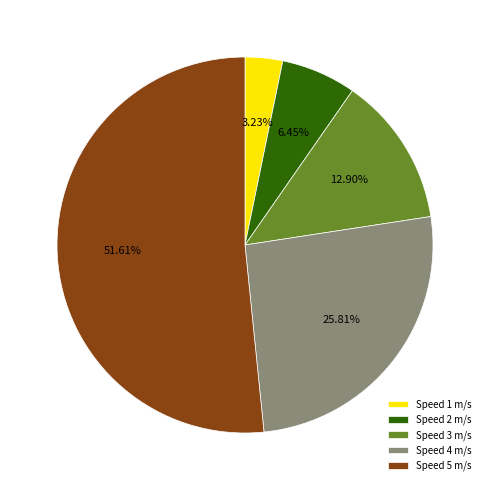

What is the largest slice in the pie chart?

Speed 5 m/s